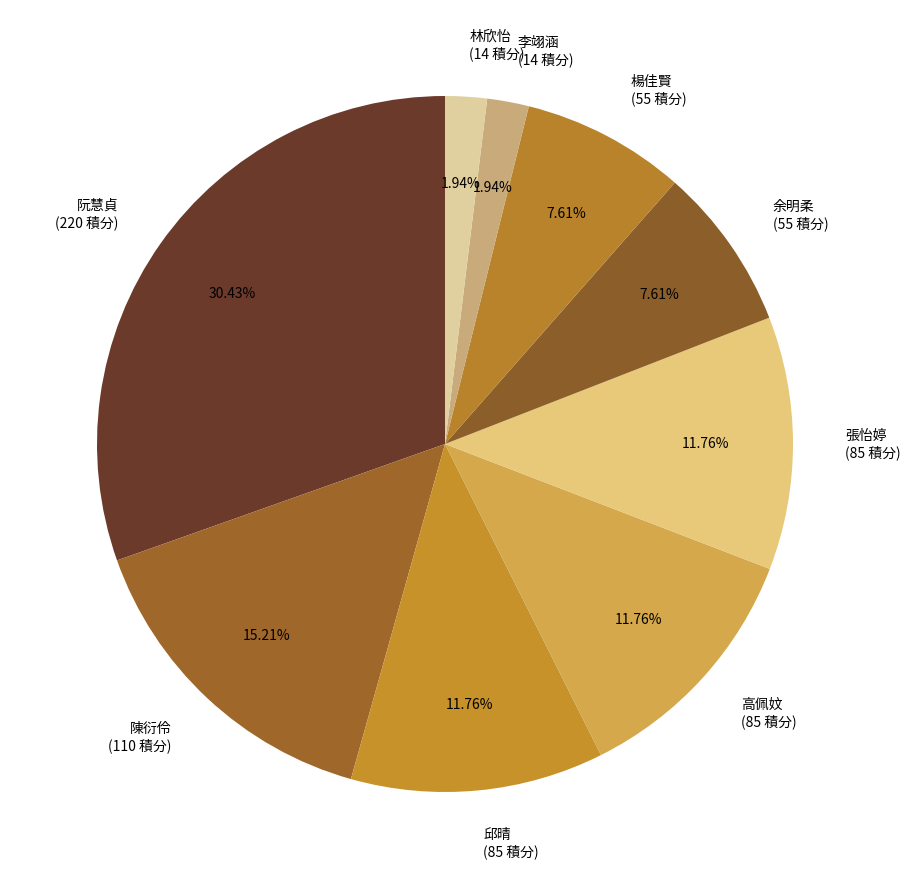

To the nearest percent, what is the difference between the 林欣怡 and 余明柔 slice percentages?

6%